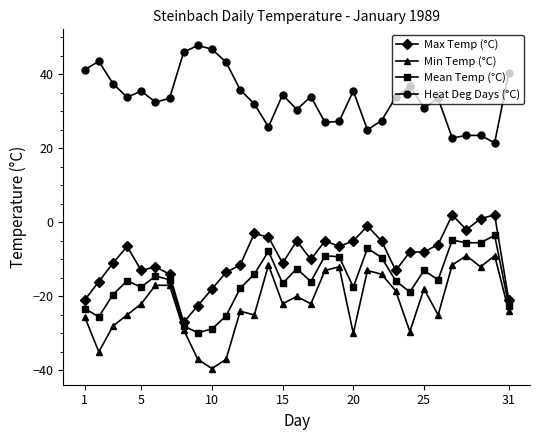

How many distinct data groups are displayed?

4